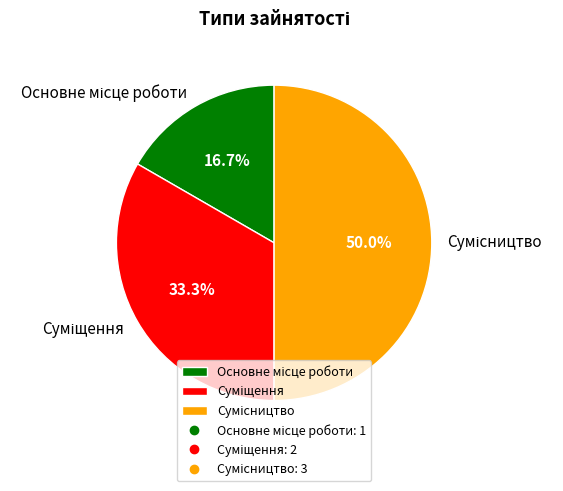

How many slices are in this pie chart?

3